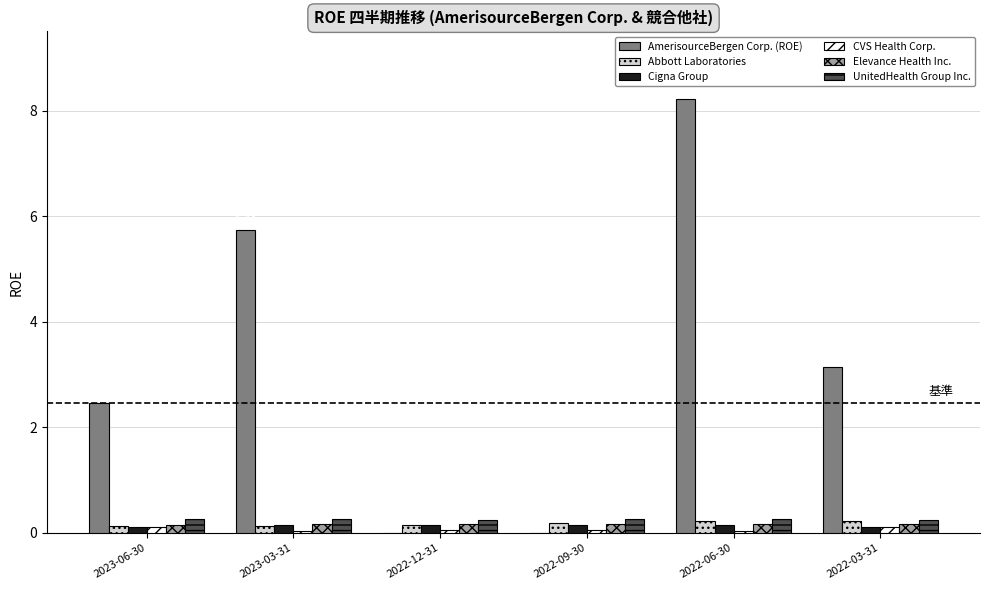

Between 2023-03-31 and 2022-03-31, which series saw the biggest shift?

AmerisourceBergen Corp. (ROE)